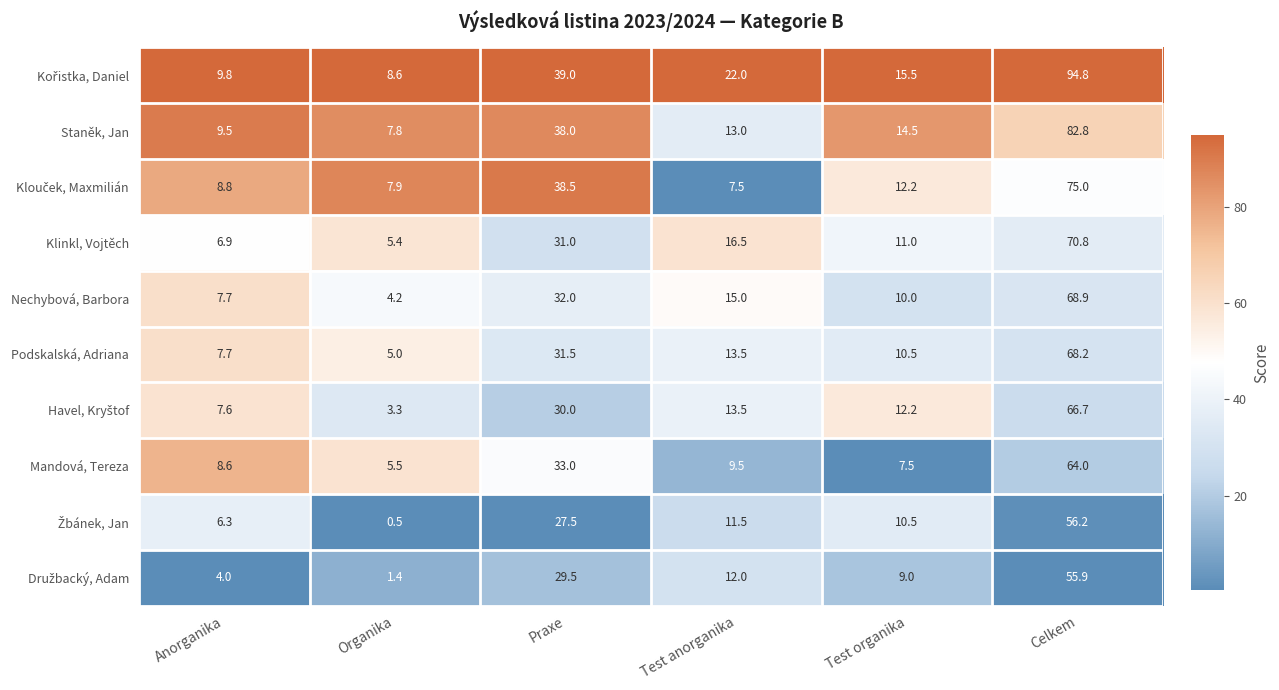

The Podskalská, Adriana series shows 44.7 at Praxe. True or false?

False